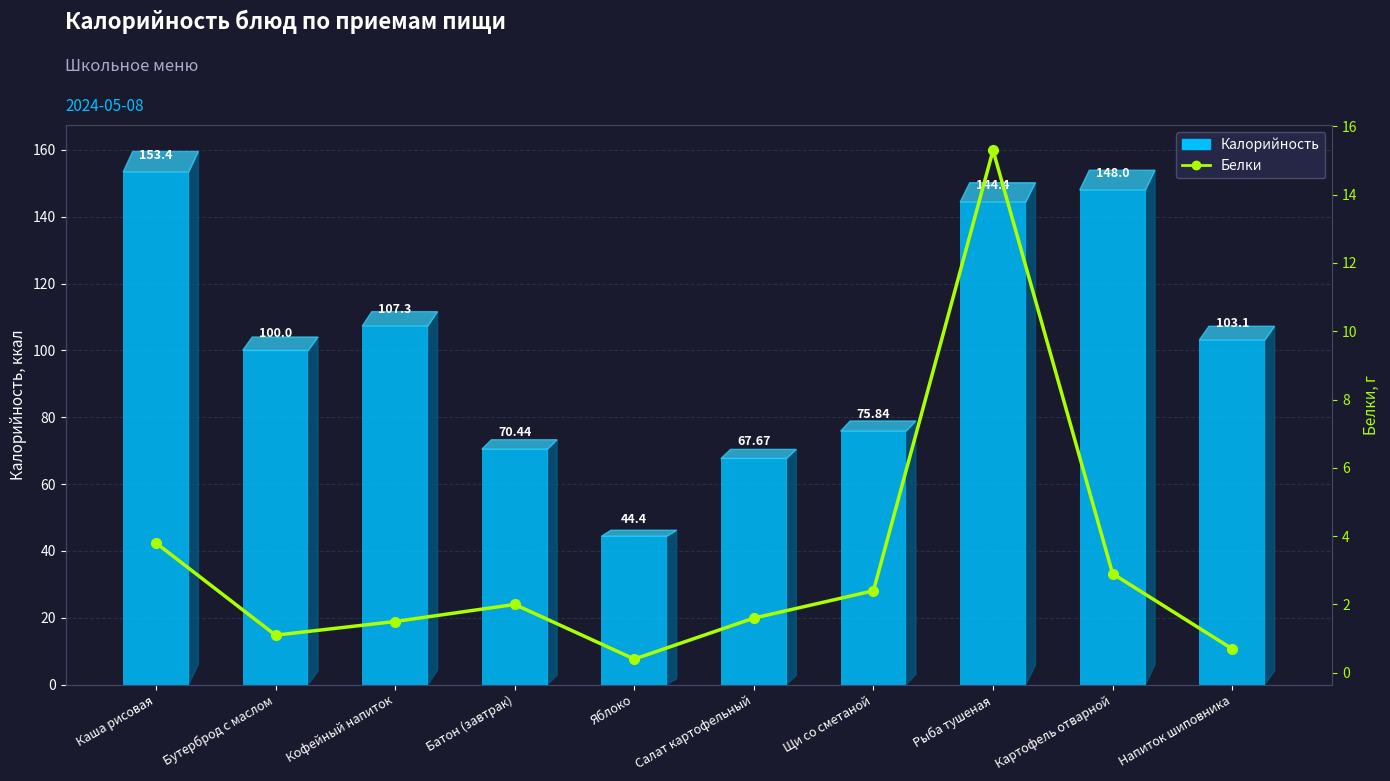

List the series in order of their peak value, lowest first.

Белки, Калорийность